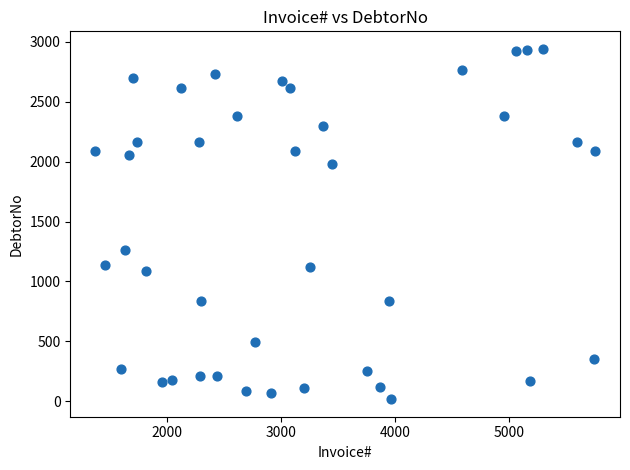

What is the range of X values (max minus min)?

4390